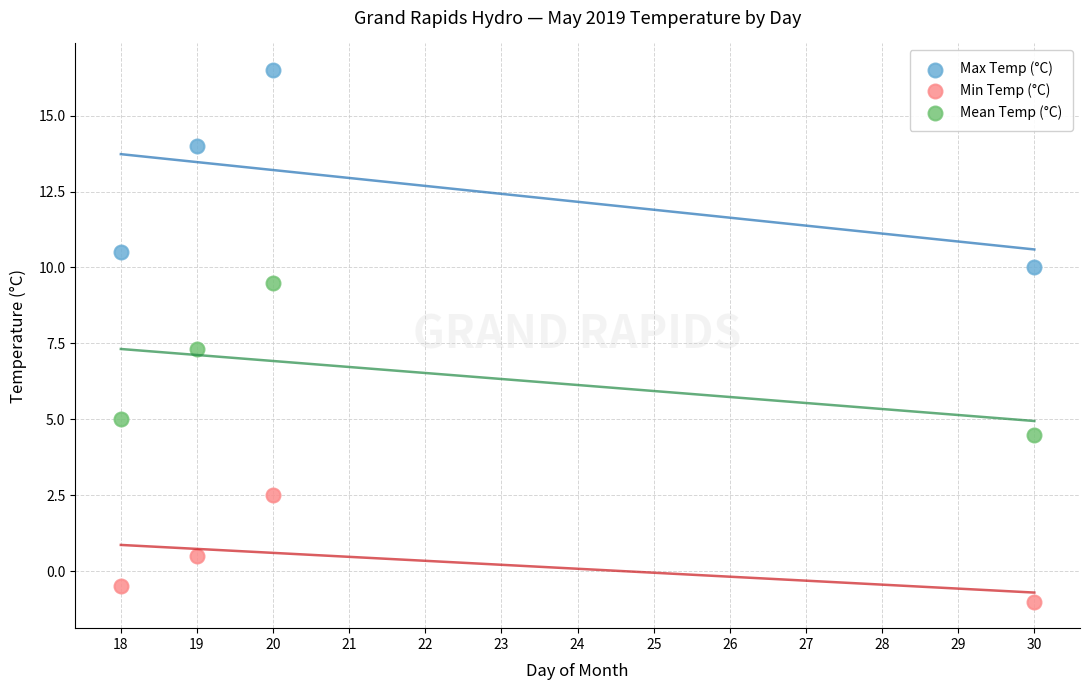

Across all data points, what is the range of Y values (max minus min)?

17.5